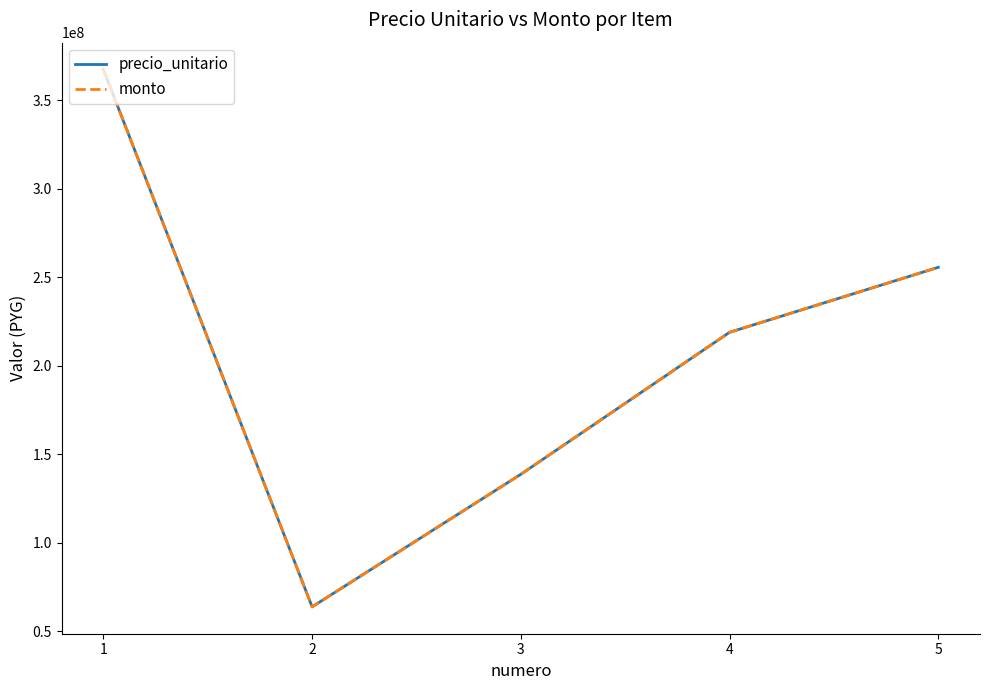

Reading left to right, transcribe all the data shown in this chart.

precio_unitario: 1=367265000	2=63805000	3=138659400	4=218854500	5=255557940
monto: 1=367265000	2=63805000	3=138659400	4=218854500	5=255557940